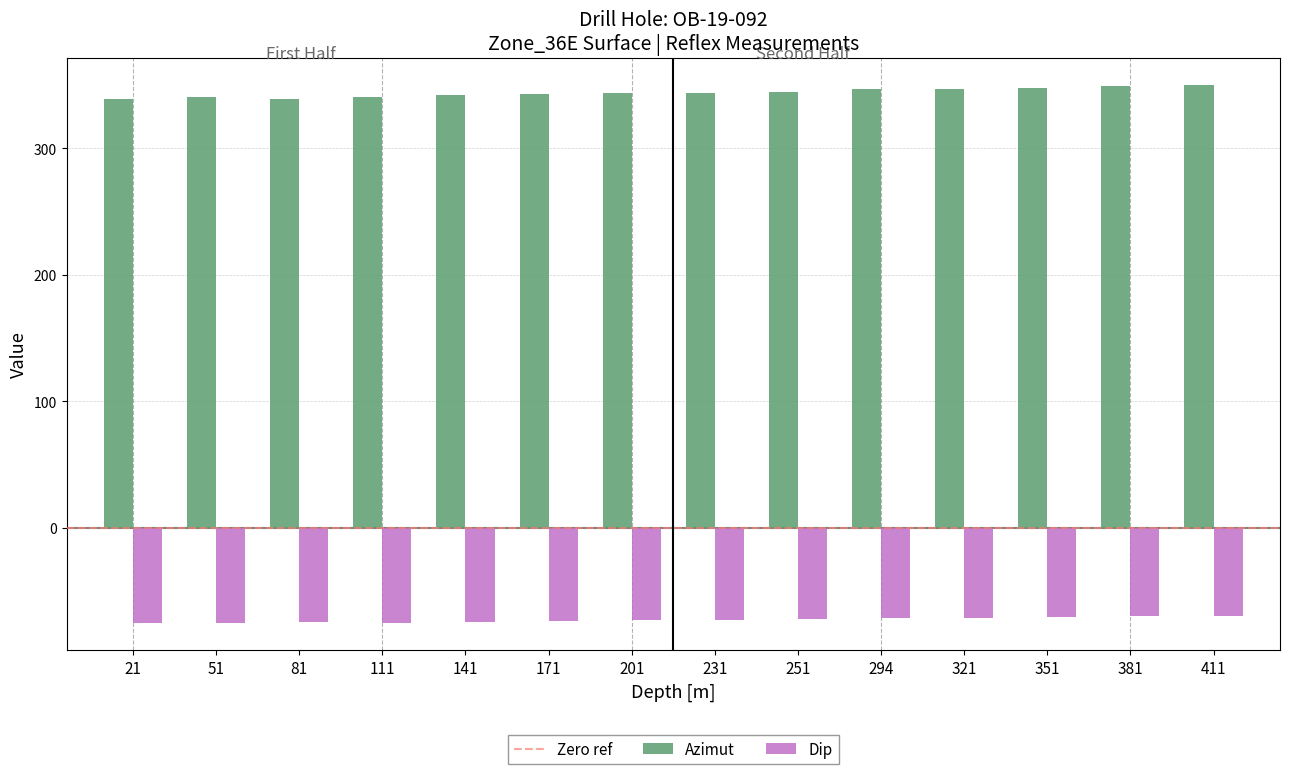

How many series are shown in this chart?

2